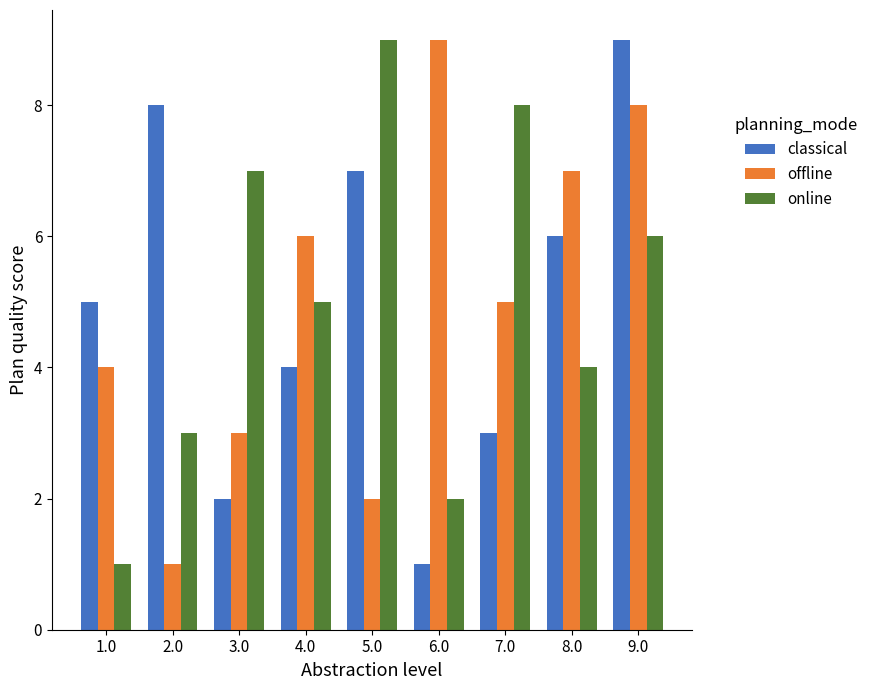

At 8.0, list the series in order from largest to smallest.

offline, classical, online